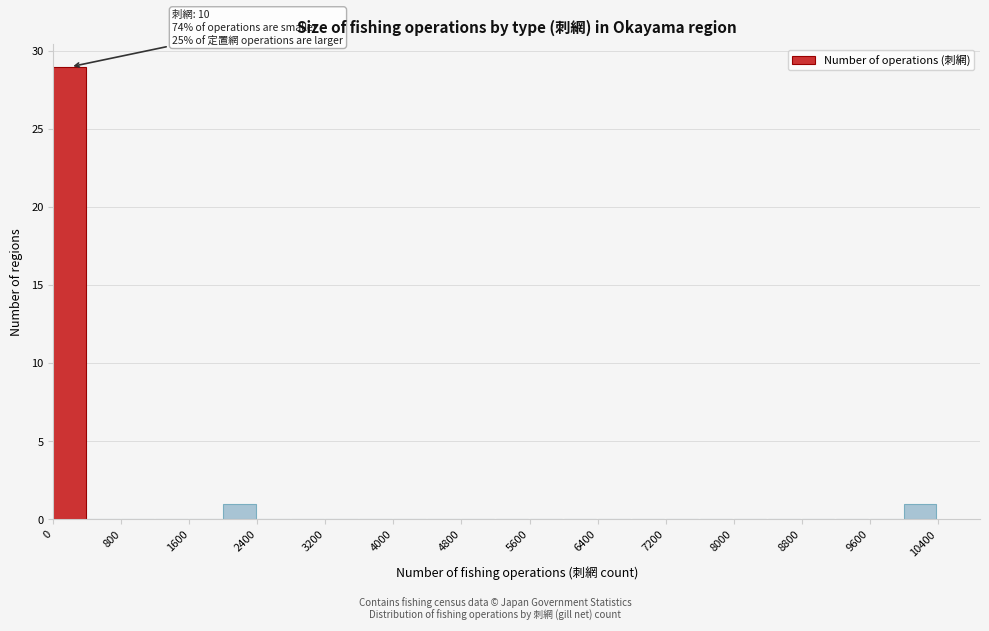

Over which range of the x-axis is the bar tallest?

0 to 400